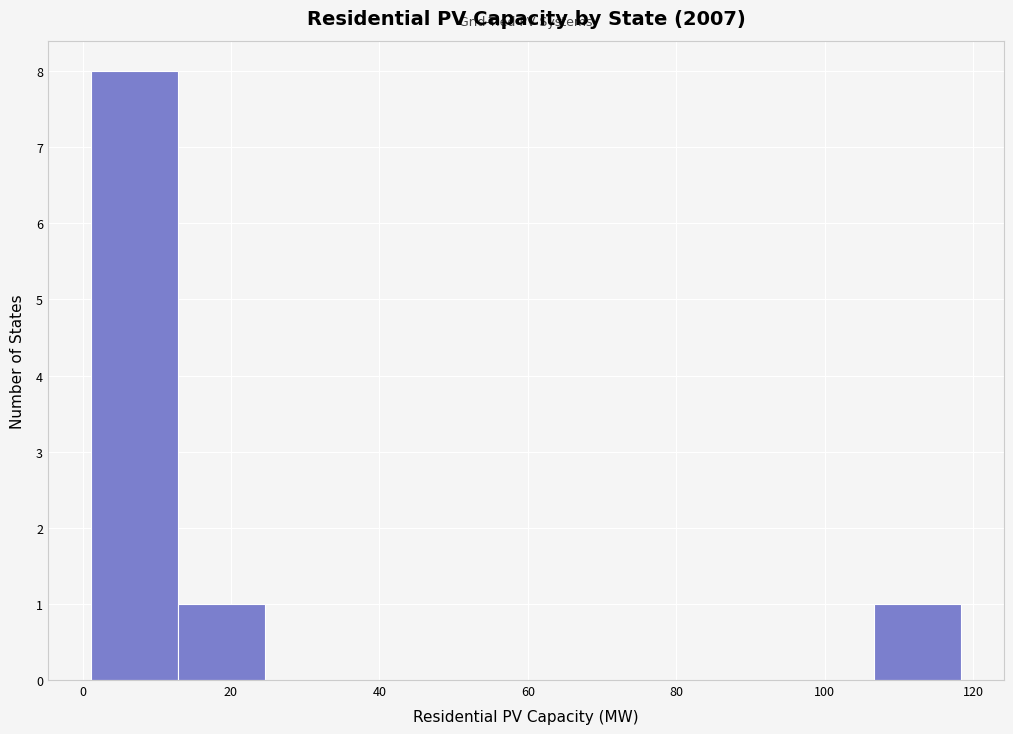

How tall is the bar that spans 12 to 24 on the x-axis? Neither the bar edges nor the heights are printed on the chart, so give them approximately, as read against the axes.

1